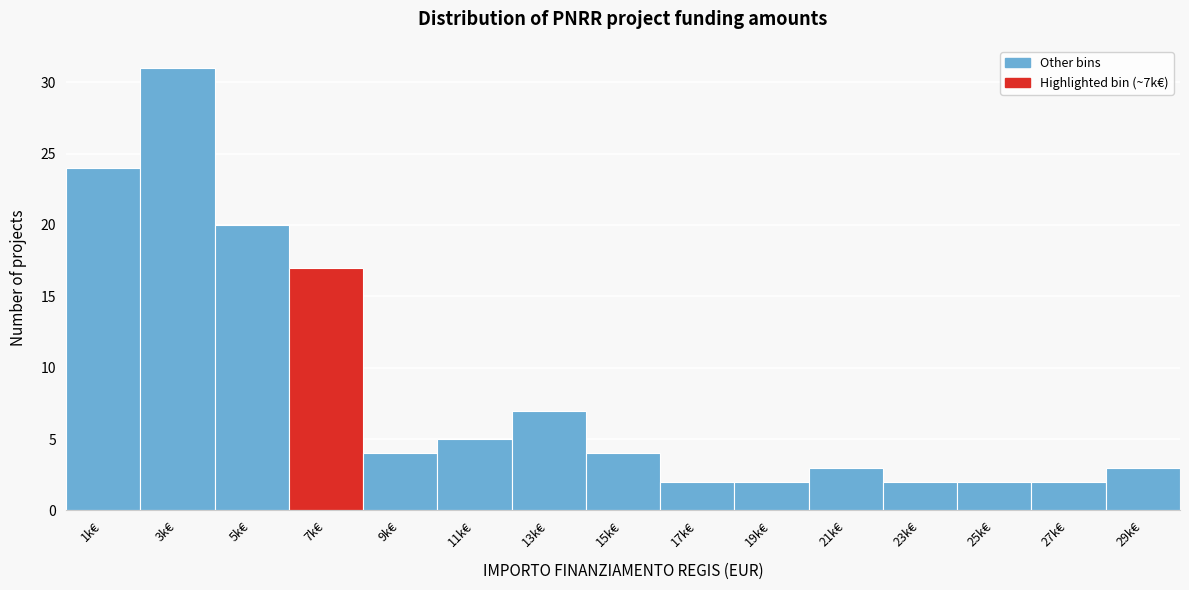

Reading right to left, transcribe all the data shown in this chart.

29k€=3	27k€=2	25k€=2	23k€=2	21k€=3	19k€=2	17k€=2	15k€=4	13k€=7	11k€=5	9k€=4	7k€=17	5k€=20	3k€=31	1k€=24